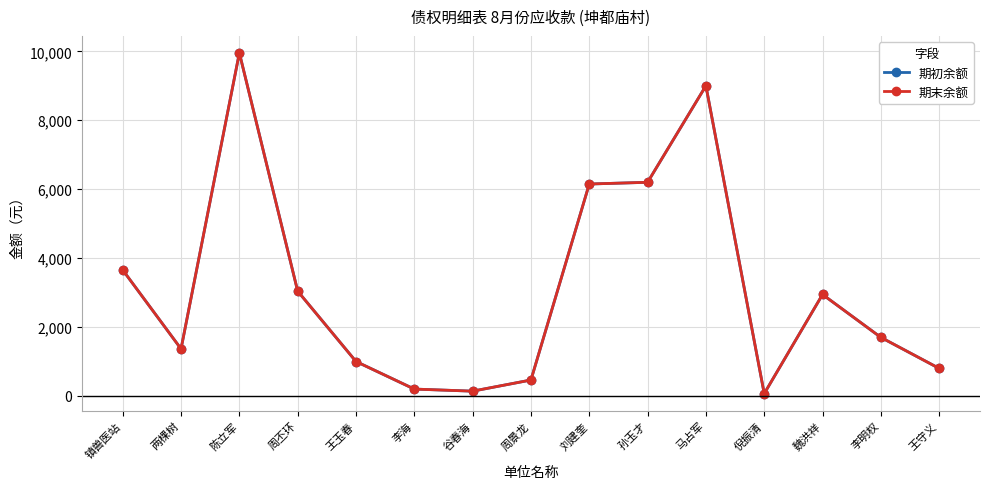

What are all the series names shown in the legend?

期初余额, 期末余额